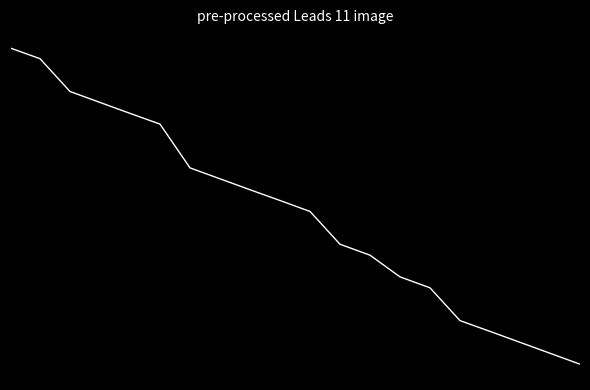

What is the value of the 15th point from the left?

1.8